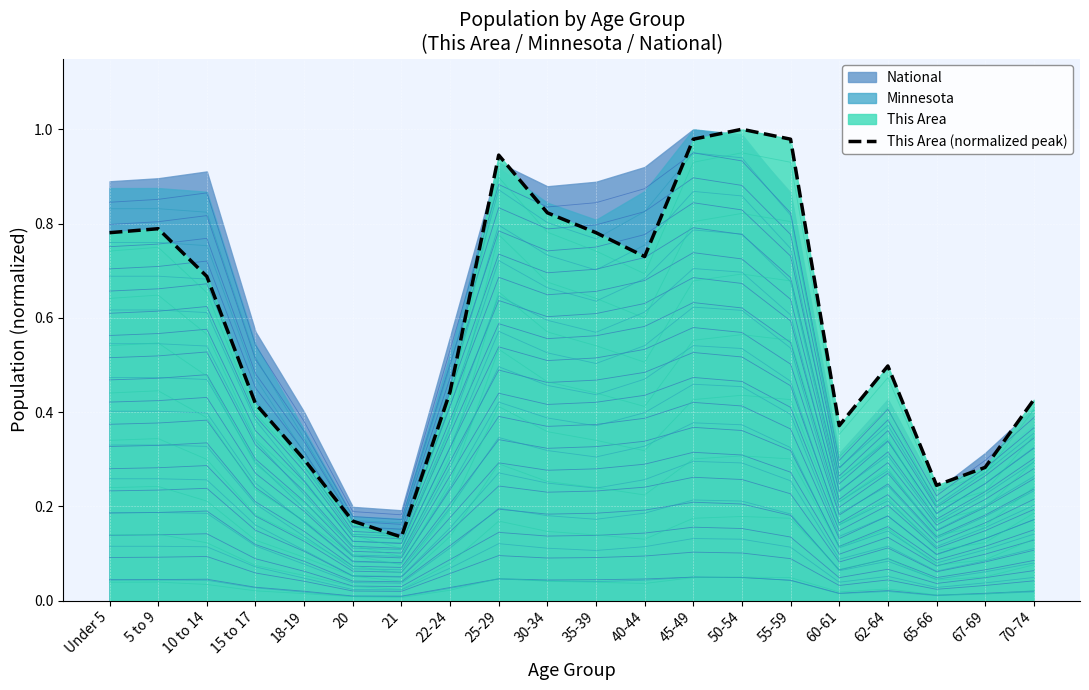

List the labels in order of value, largest first.

50-54, 45-49, 55-59, 25-29, 30-34, 5 to 9, Under 5, 35-39, 40-44, 10 to 14, 62-64, 22-24, 70-74, 15 to 17, 60-61, 18-19, 67-69, 65-66, 20, 21